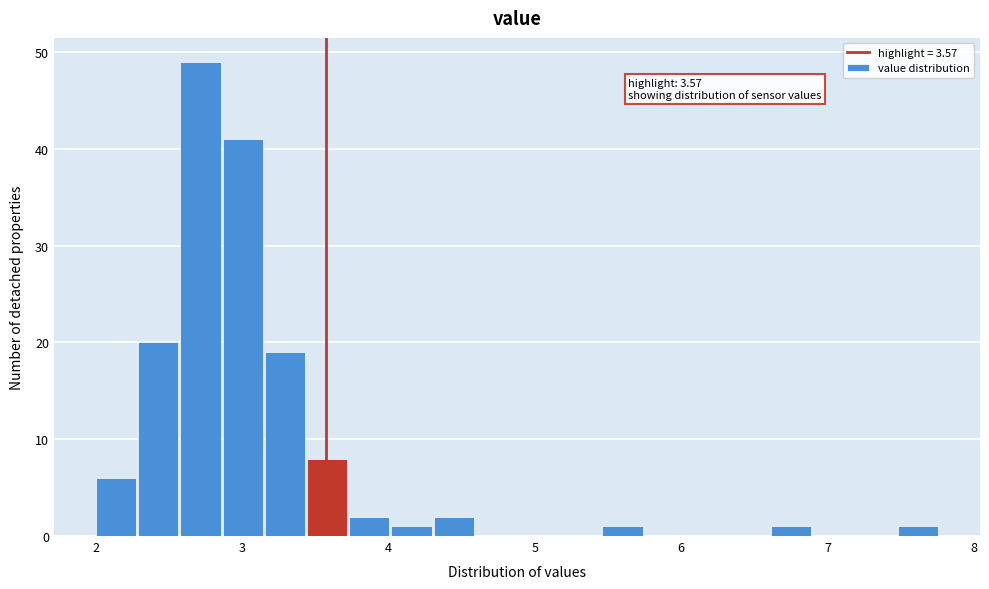

Read against the x-axis, roughly where is the centre of the tallest bar?

2.7